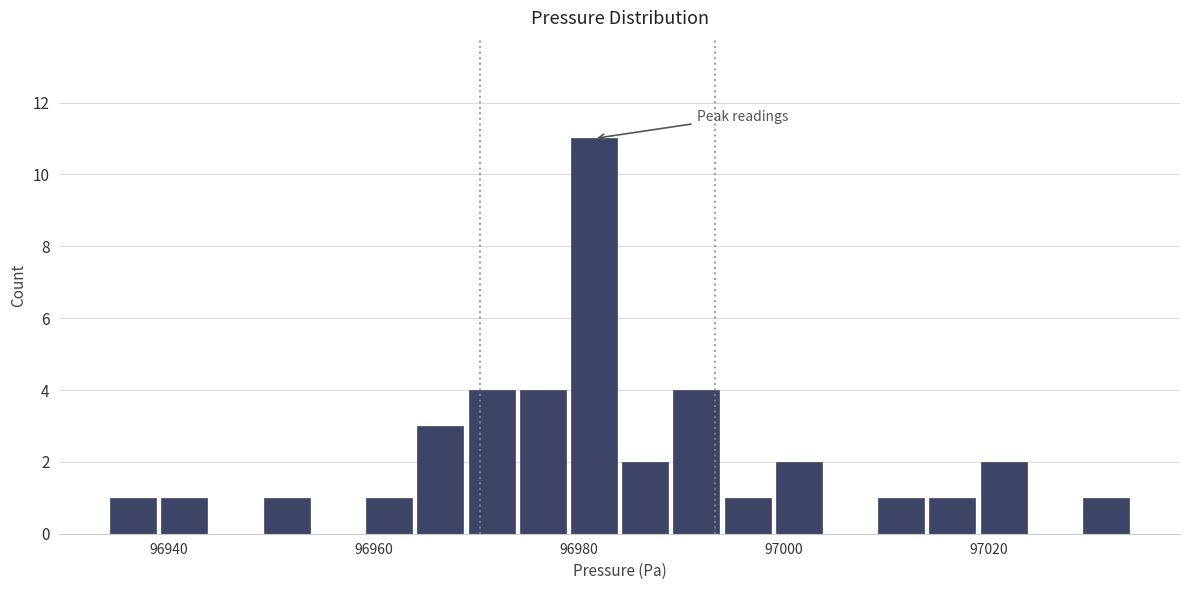

Read against the x-axis, roughly where is the centre of the tallest bar?

96982